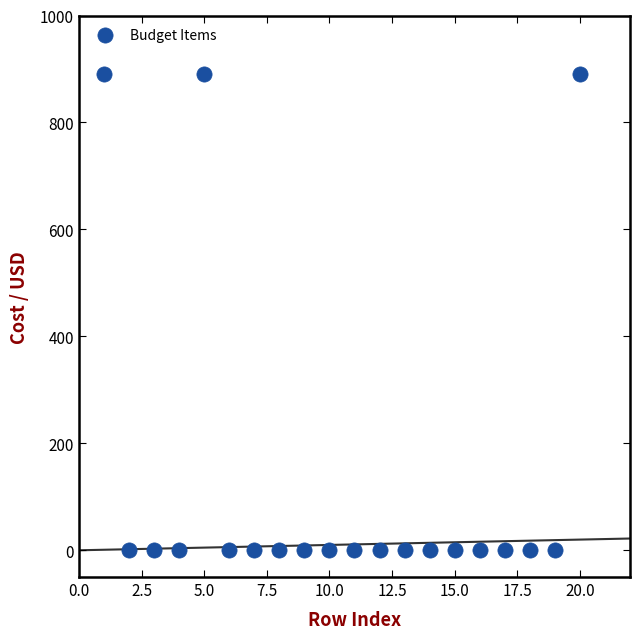

What is the range of X values (max minus min)?

19